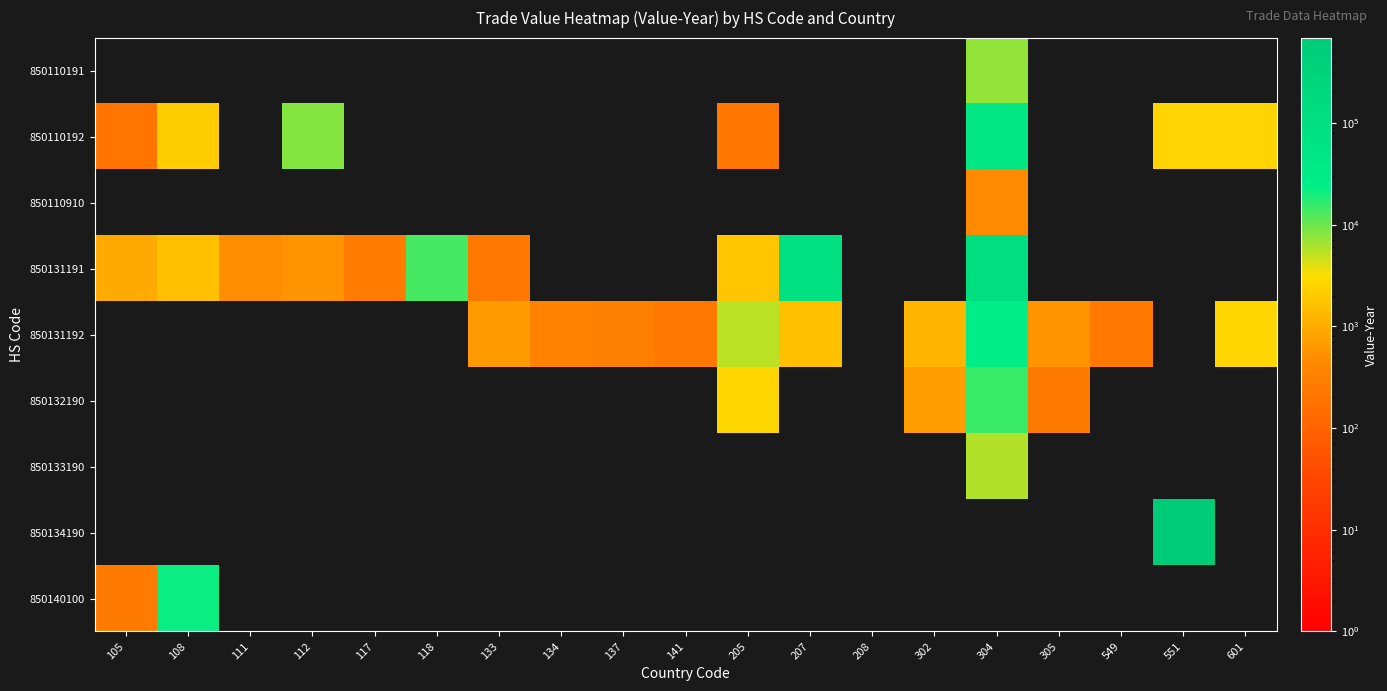

Which category has the highest value in the 850131191 series?

304